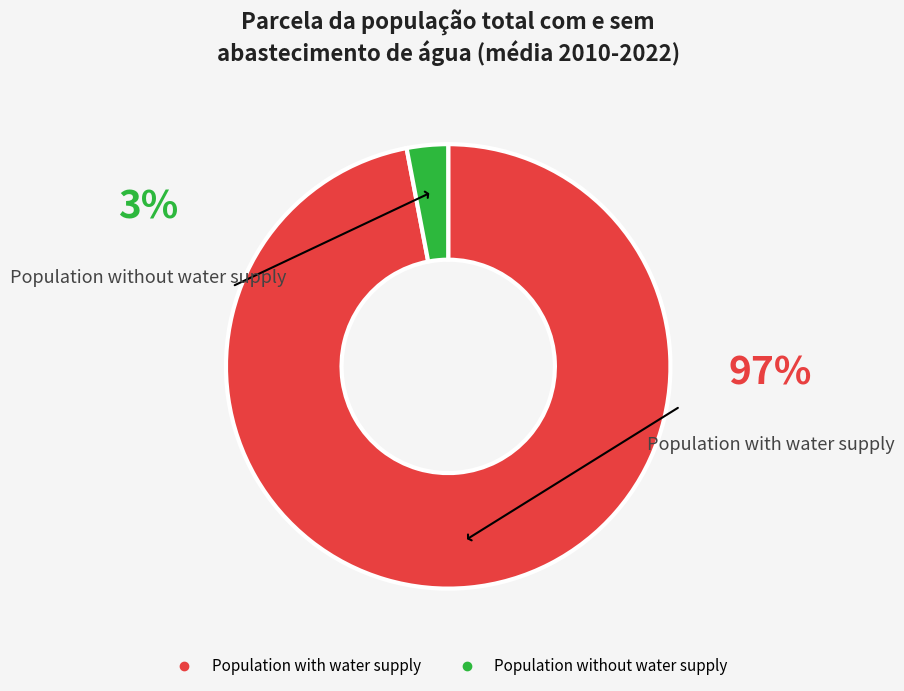

Is there a majority slice in this chart?

Yes